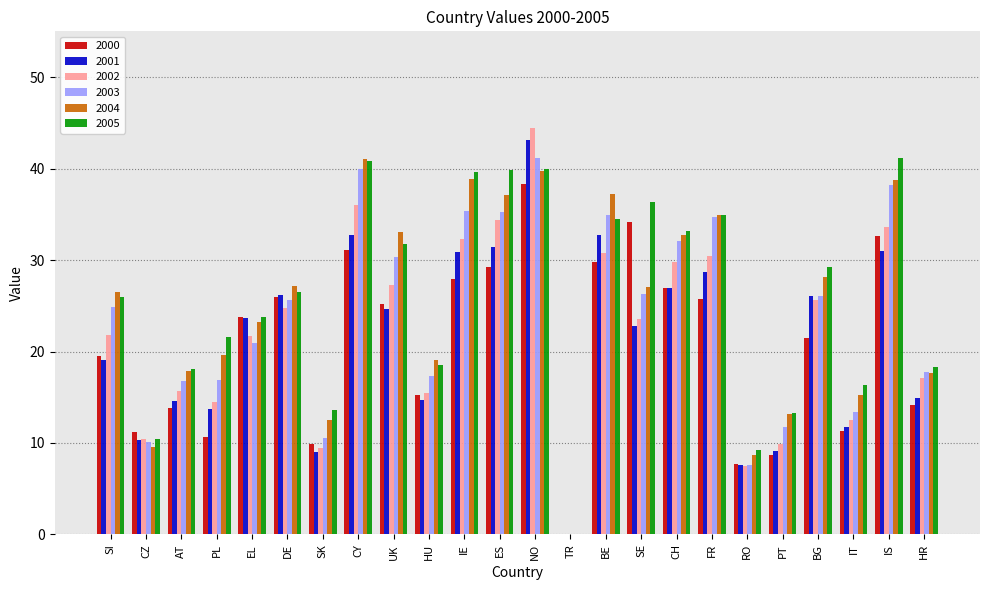

What is the approximate value of 2003 at RO?

7.5